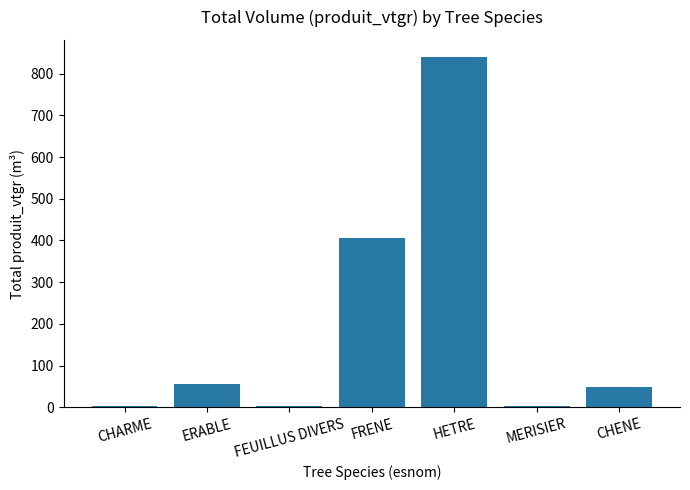

What is the maximum value shown in the chart?

839.1